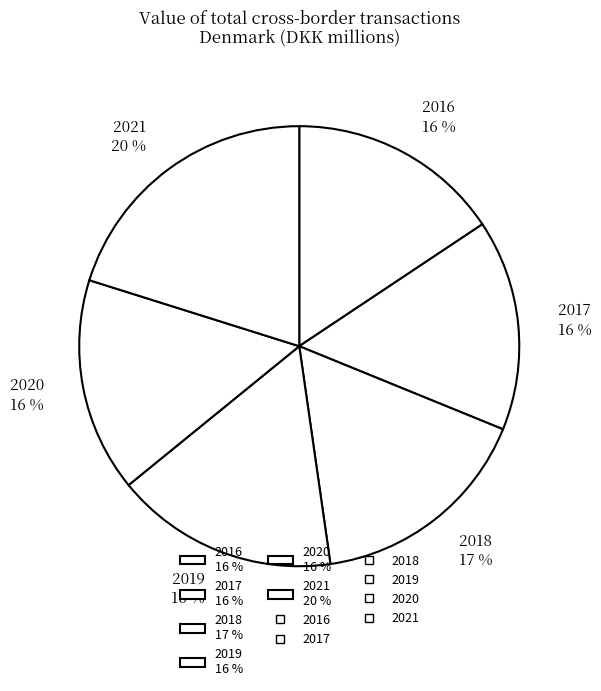

Do 2018 17 % and 2016 16 % together represent more than half of the pie?

No